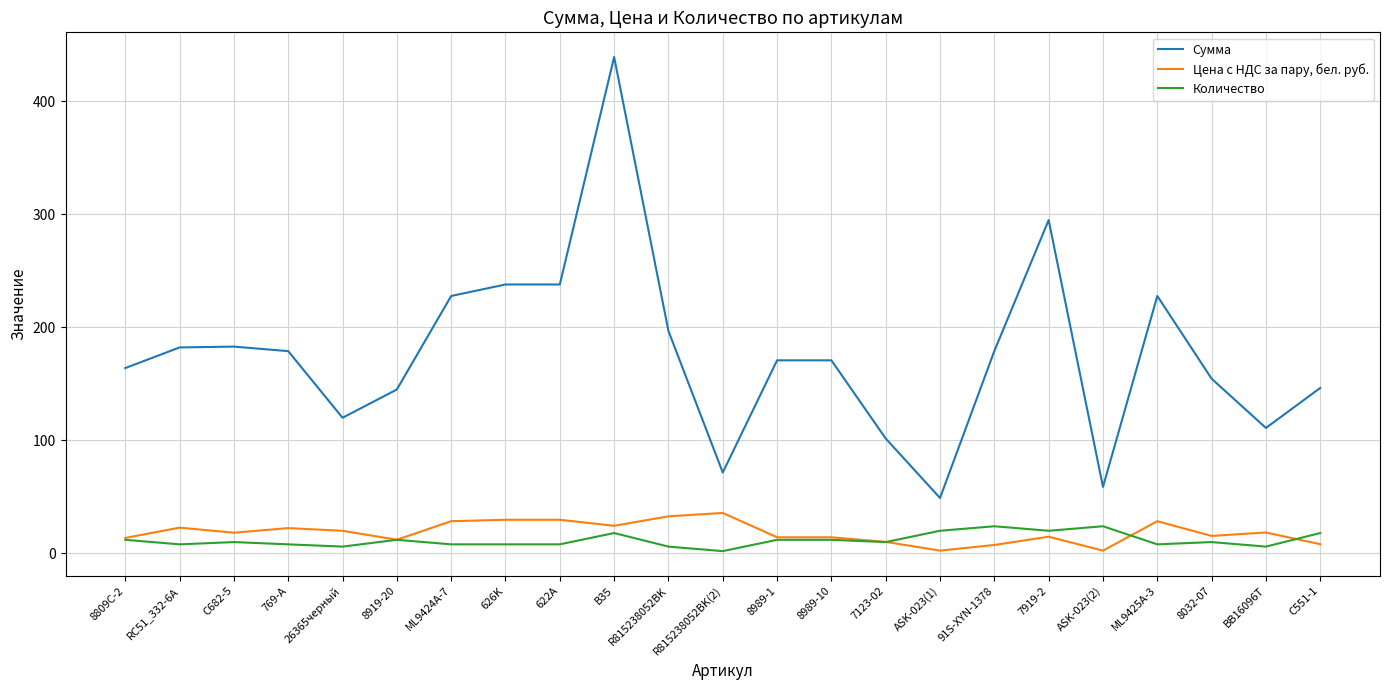

Which series has the widest spread of values?

Сумма